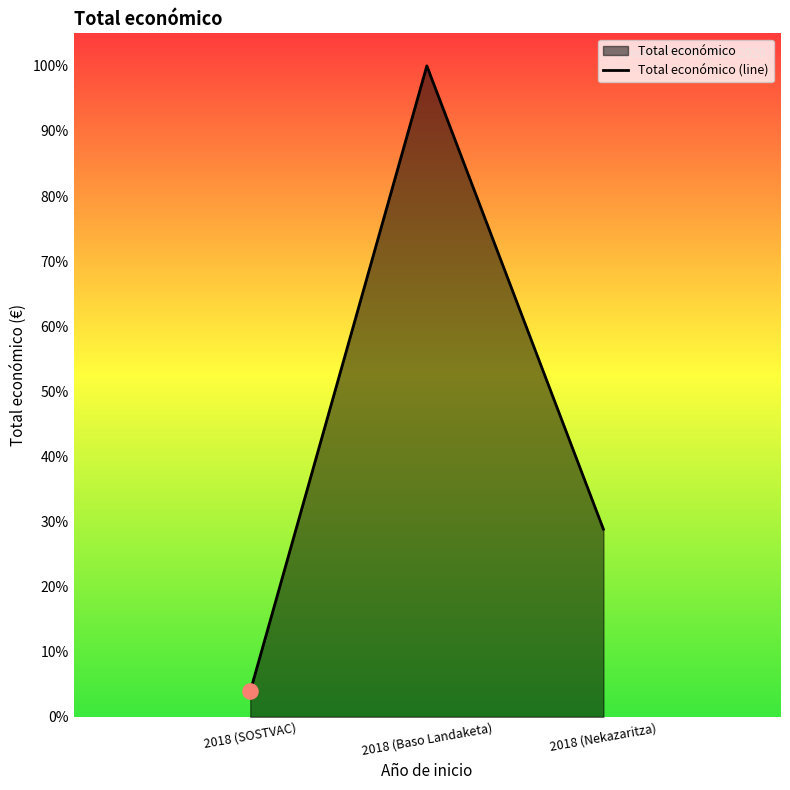

Which has a higher value, 2018 (Nekazaritza) or 2018 (Baso Landaketa)?

2018 (Baso Landaketa)